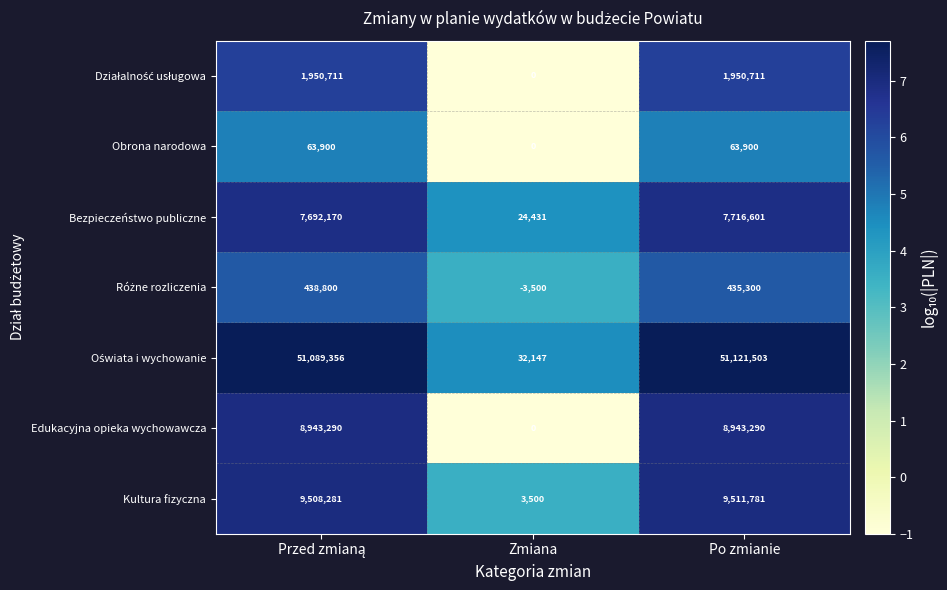

What is the maximum value for Edukacyjna opieka wychowawcza?

8943290